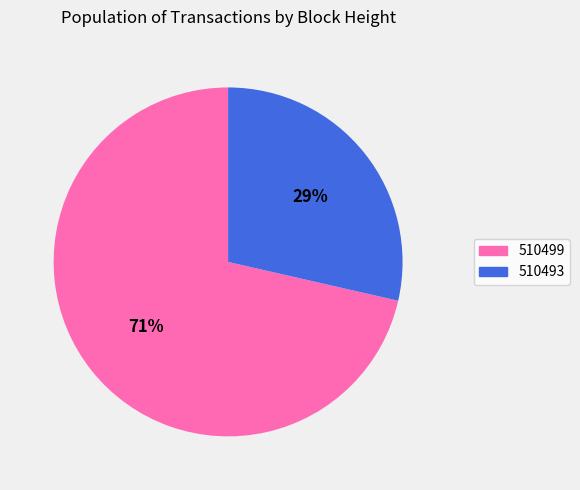

To the nearest percent, what percentage of the pie is 510499?

71%